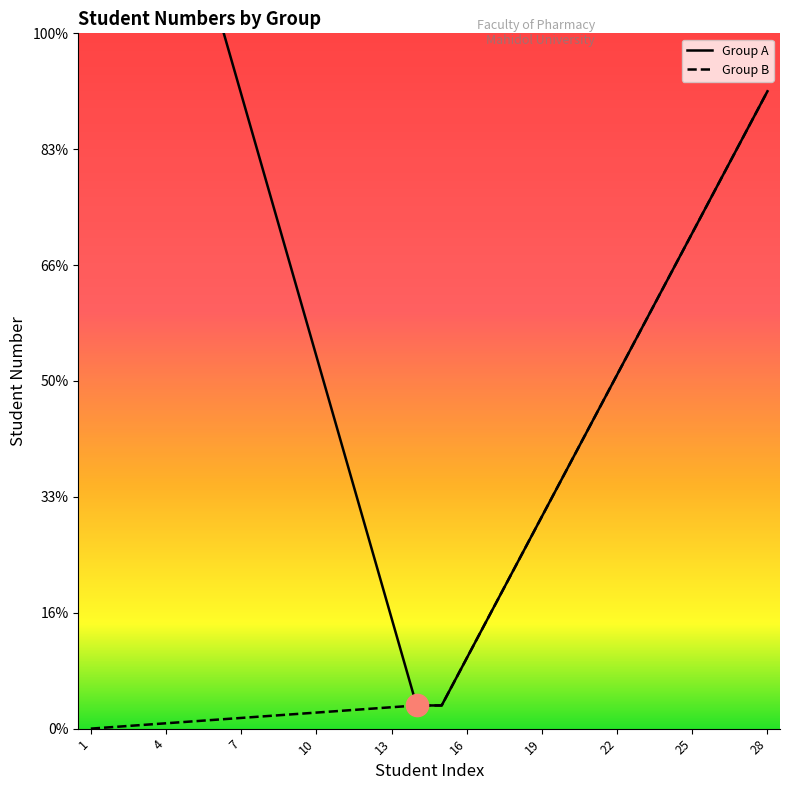

How many lines are shown in the chart?

2